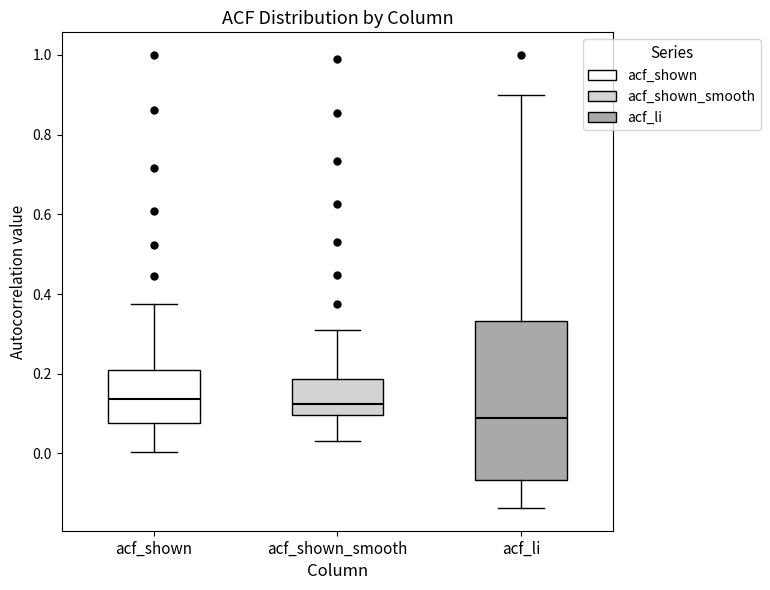

Reading left to right, transcribe this box plot: for each box, give where its median line is, the range the box spans, and where its two whiskers end, as read against the y-axis. The values are not printed on the chart, so give them approximately, as read against the axis.

acf_shown: median 0.14, box 0.08 to 0.22, whiskers 0.00 to 0.38
acf_shown_smooth: median 0.12, box 0.10 to 0.18, whiskers 0.04 to 0.32
acf_li: median 0.10, box -0.06 to 0.34, whiskers -0.14 to 0.90